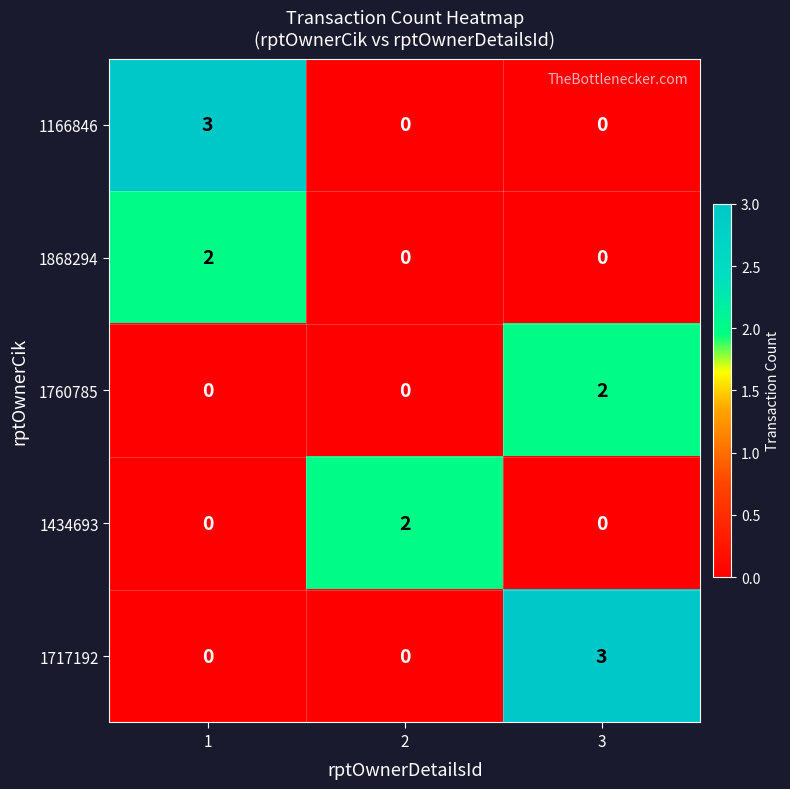

Reading right to left, what are all the values shown in this chart?

1166846: 0	0	3
1868294: 0	0	2
1760785: 2	0	0
1434693: 0	2	0
1717192: 3	0	0